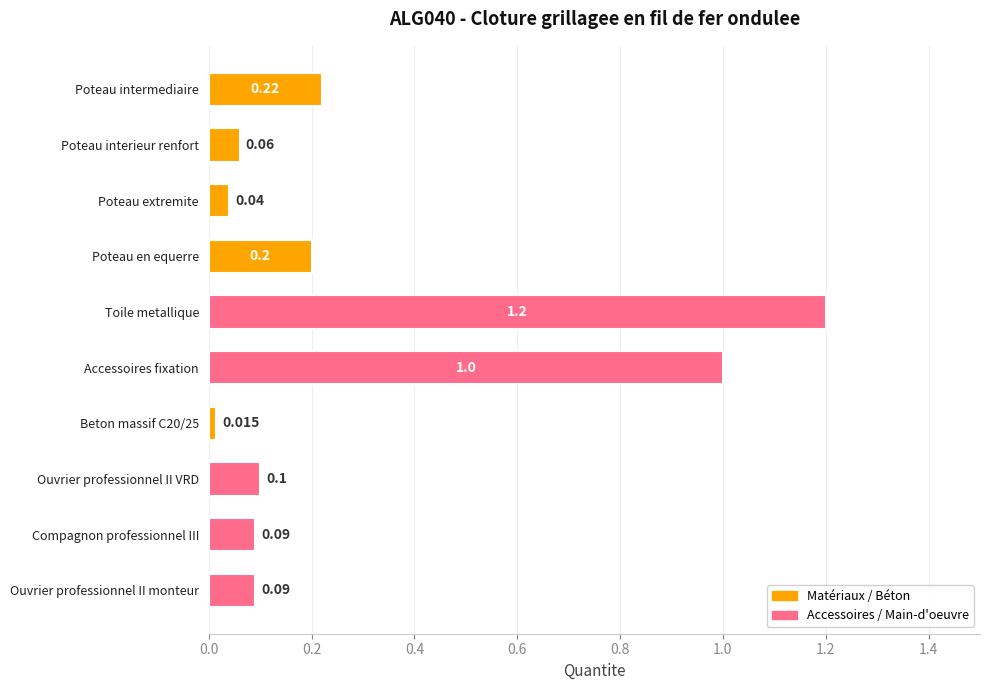

Between Toile metallique and Compagnon professionnel III, which is larger?

Toile metallique